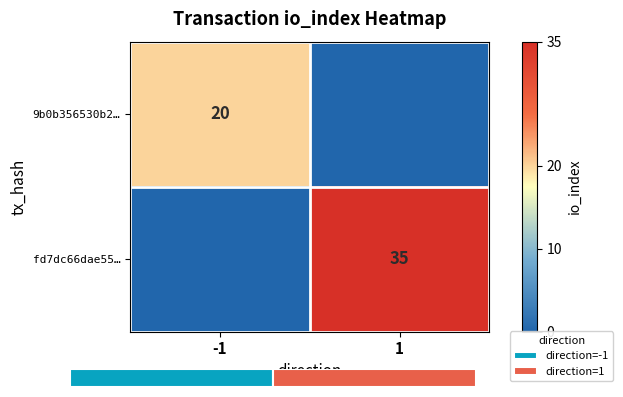

Is it true that fd7dc66dae55… equals 24 at -1?

False